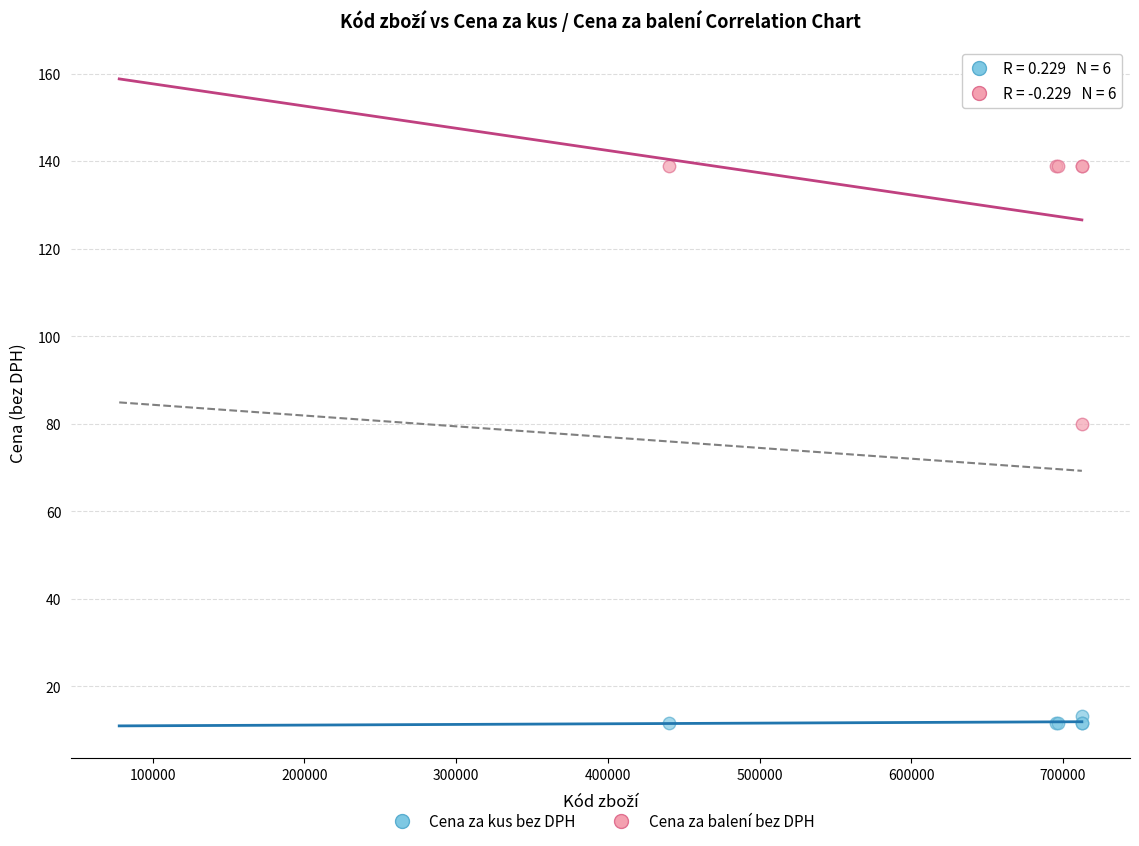

Which series reaches the minimum Y coordinate?

Cena za kus bez DPH